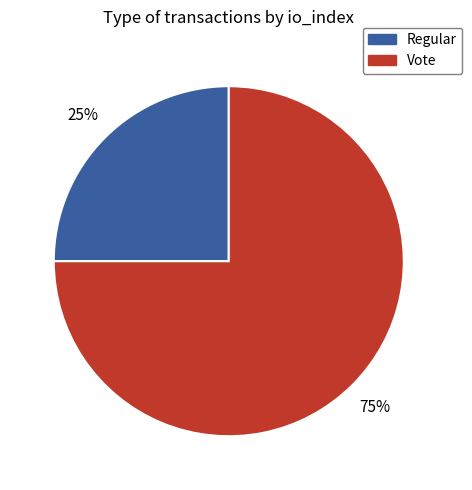

True or false: Vote accounts for 81% of the total.

False